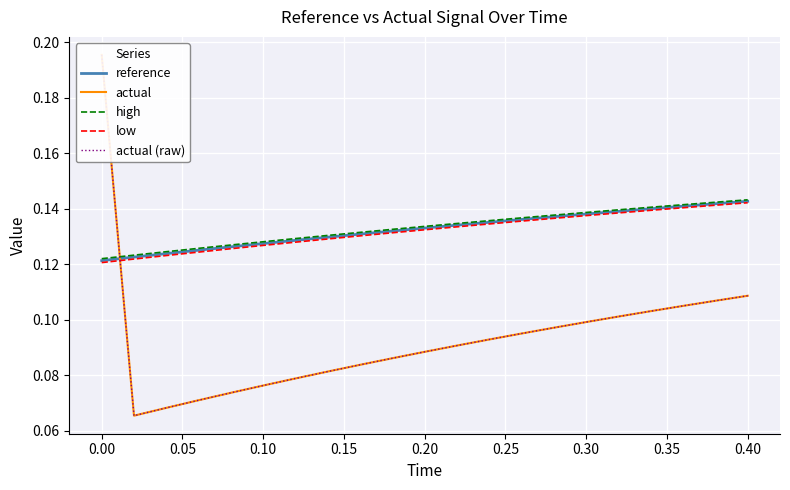

Between 0.15 and 0.25, which is larger?

0.25